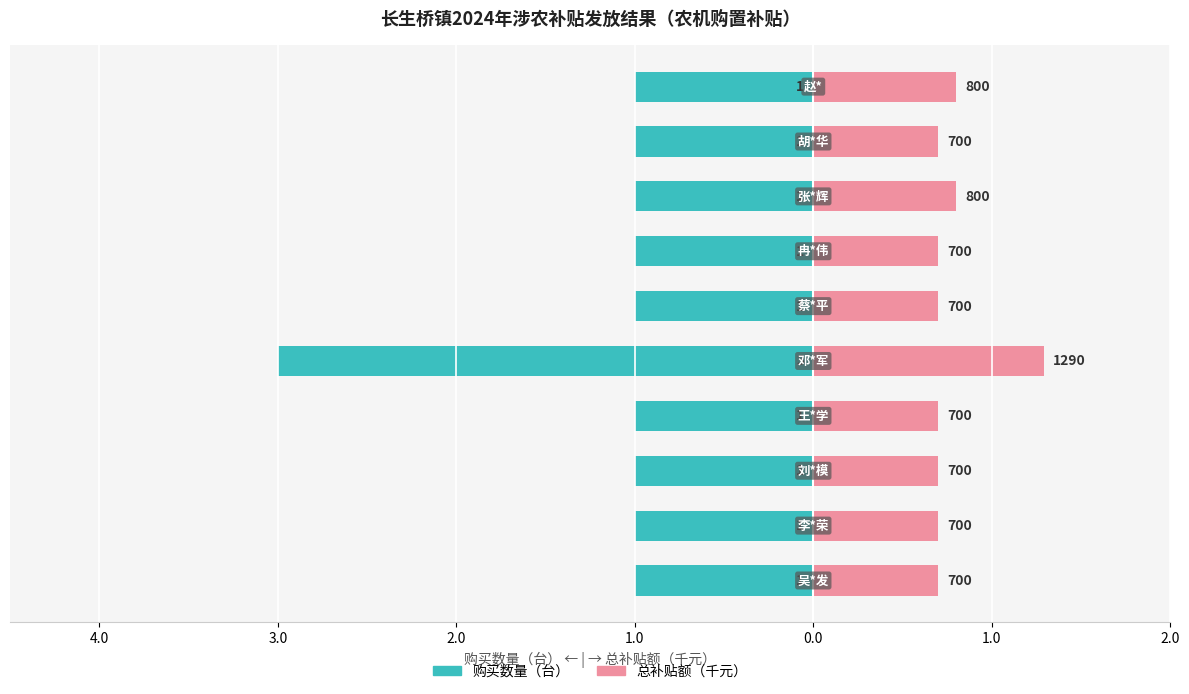

What is the lowest value of the 总补贴额（千元） series?

0.7